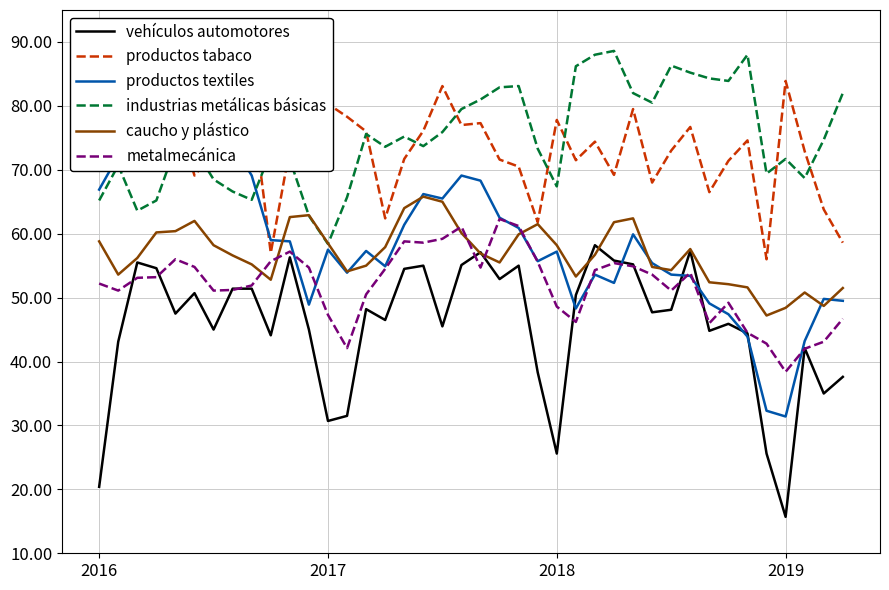

What is the value of the productos tabaco point at the 3rd from the left?

84.1